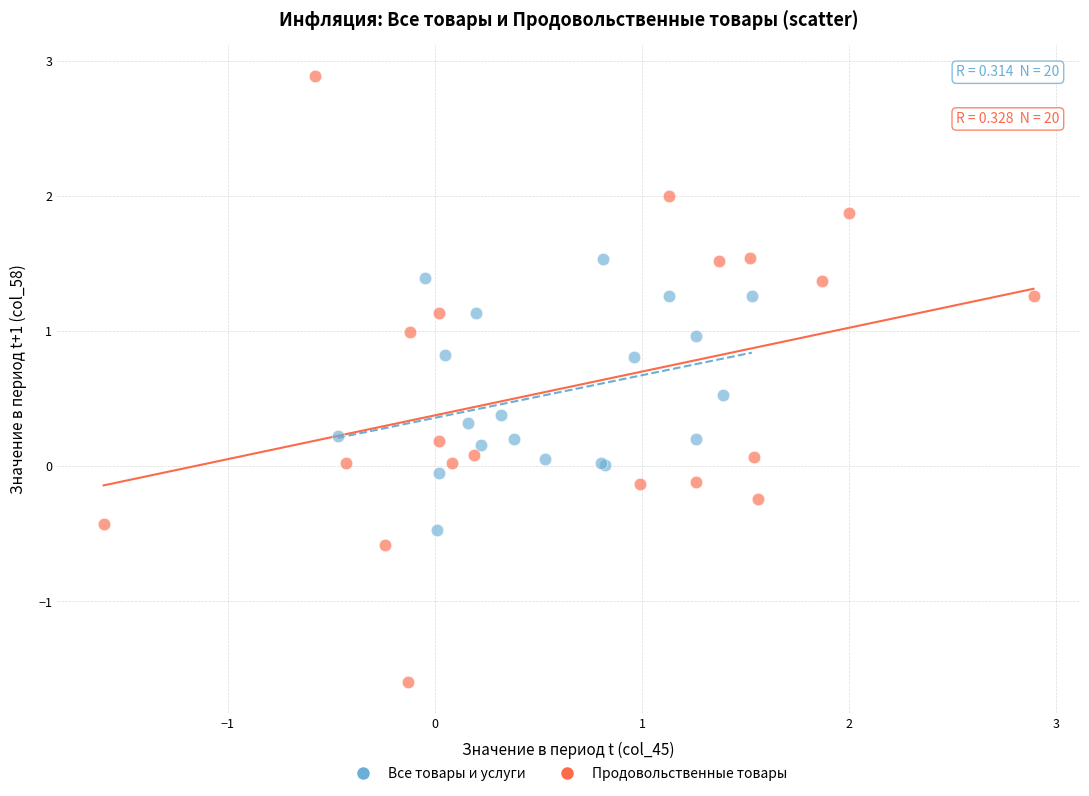

Which series has the widest spread of Y values?

Продовольственные товары